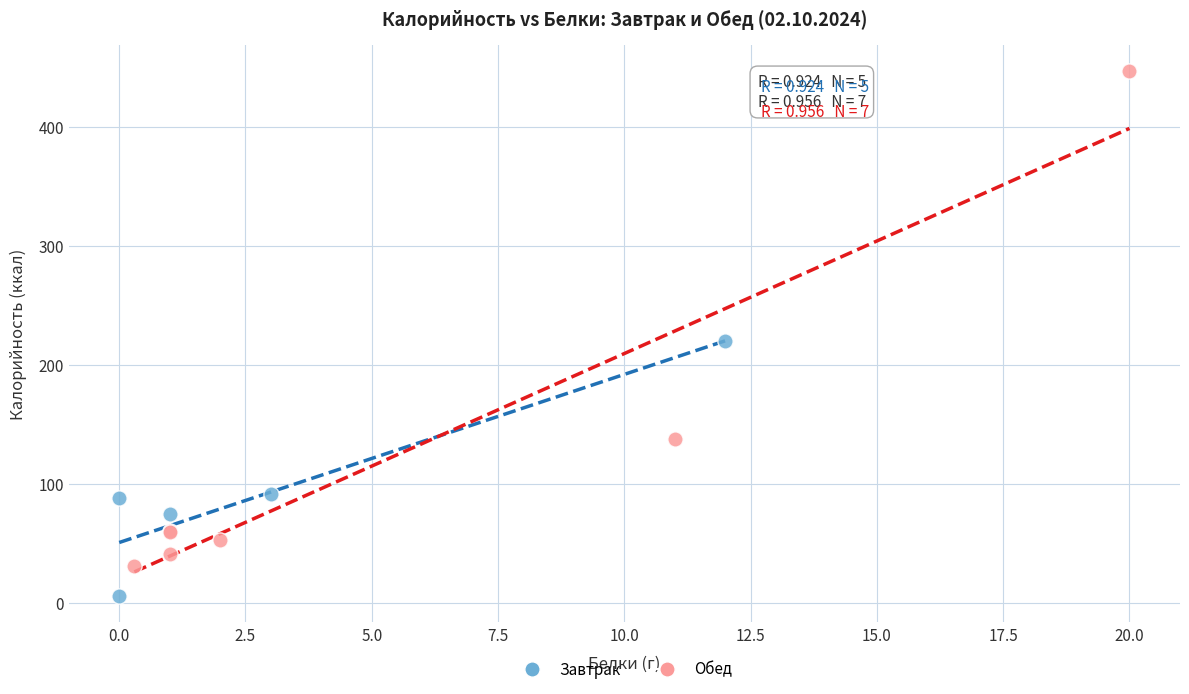

Which series has the widest spread of Y values?

Обед